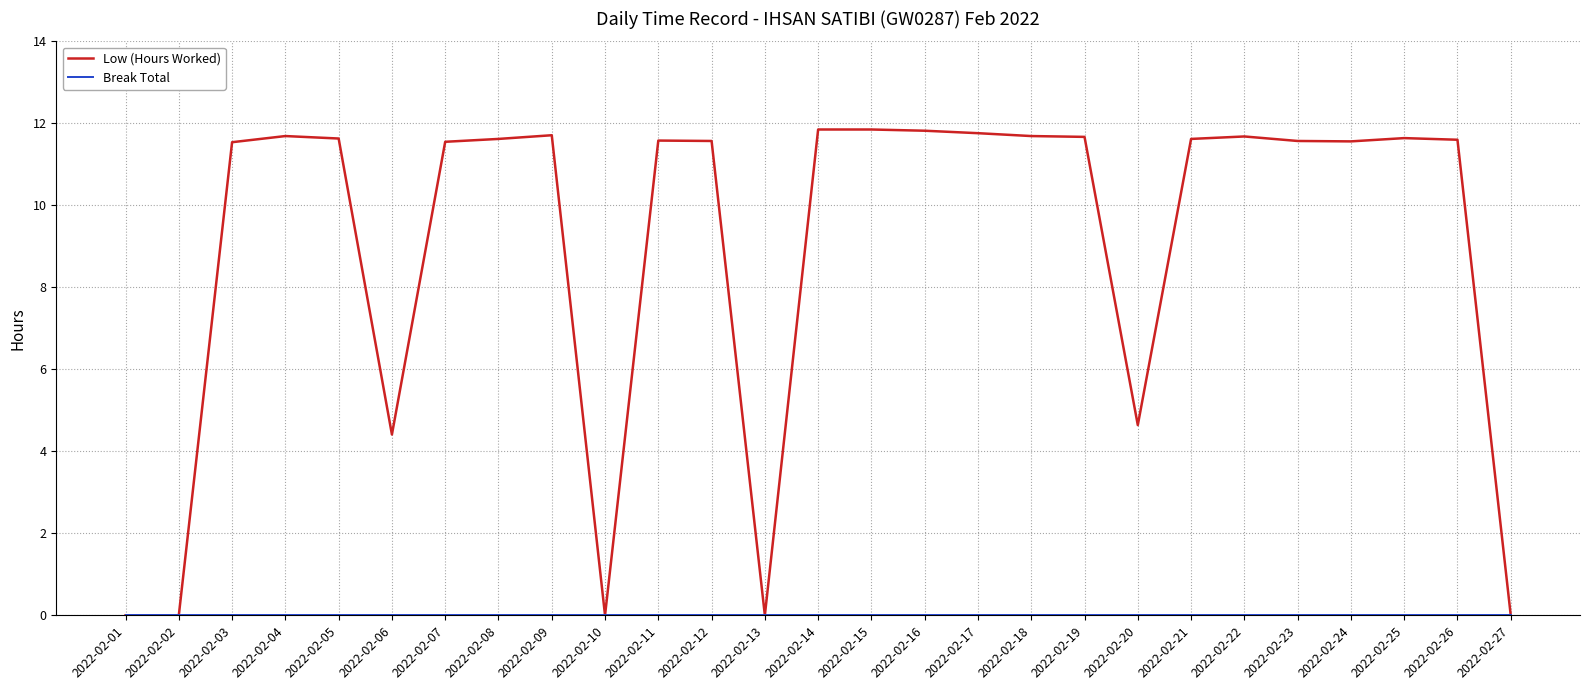

True or false: Low (Hours Worked) has a value of 11.5 at 2022-02-03.

True